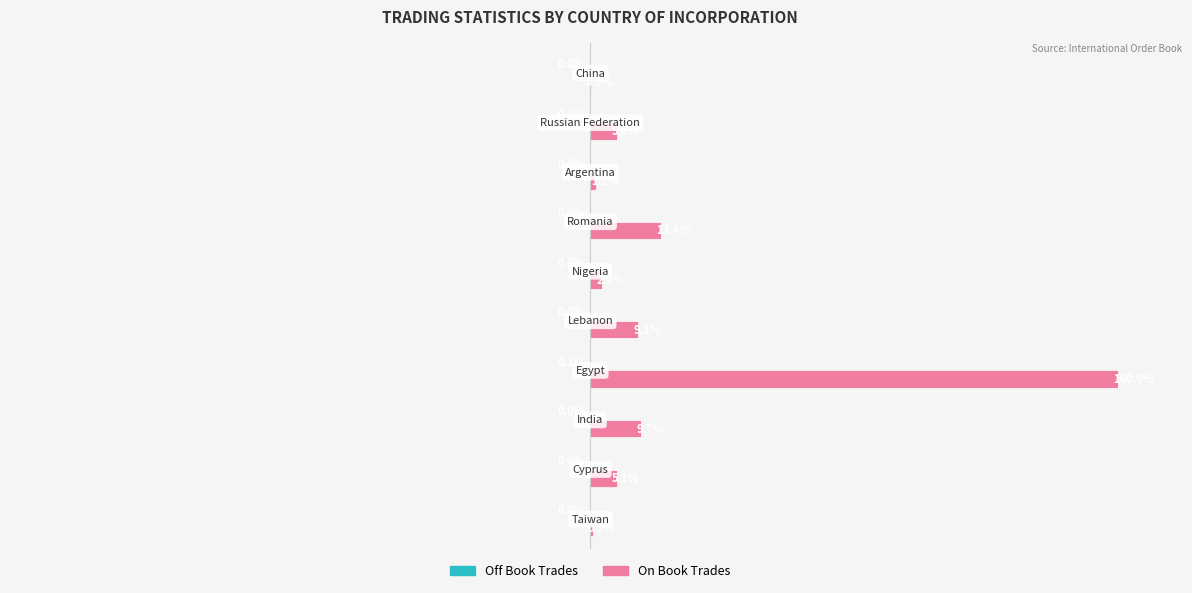

Which series has the largest total across all categories?

On Book Trades